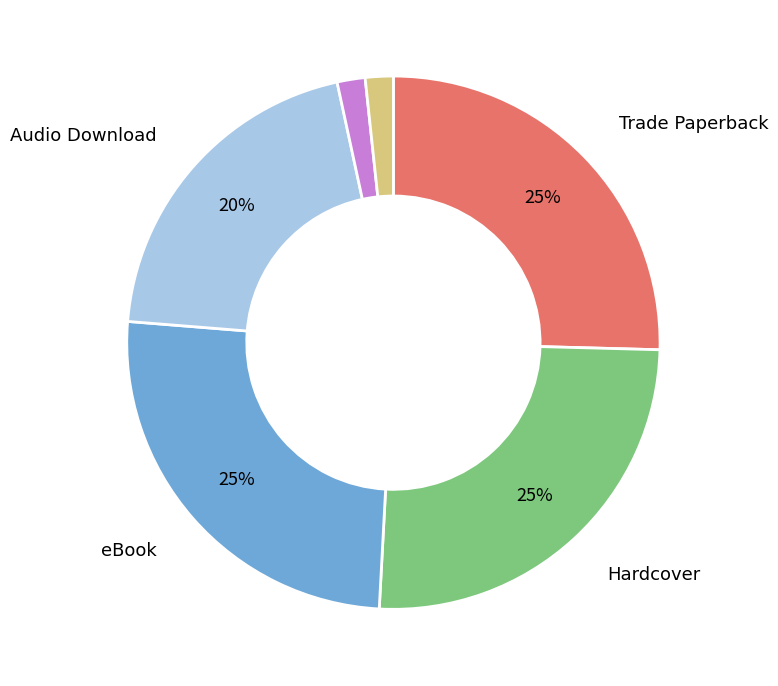

Count the number of slices in the pie.

6